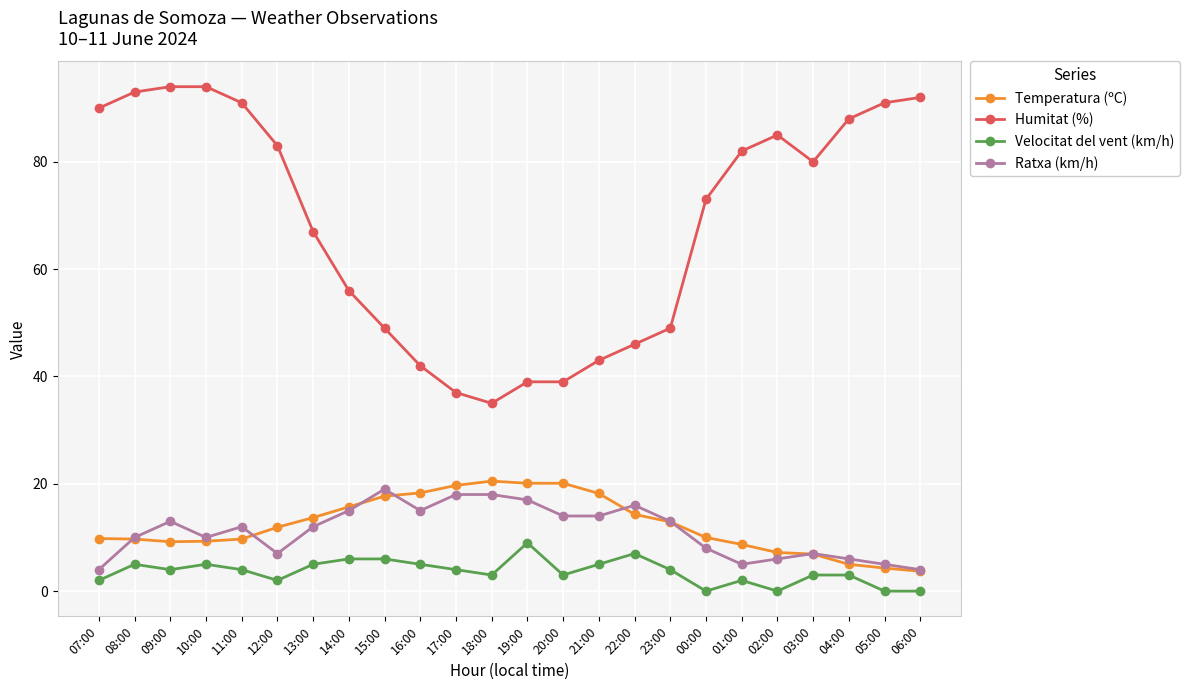

True or false: Velocitat del vent (km/h) and Ratxa (km/h) intersect in this chart.

False